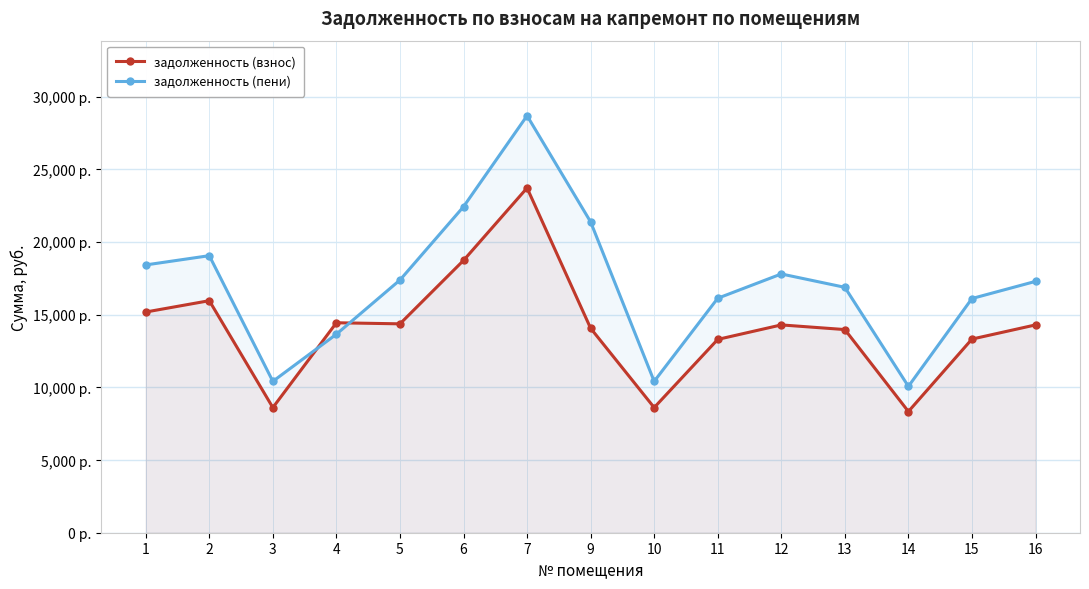

At which label does задолженность (пени) reach its peak?

7